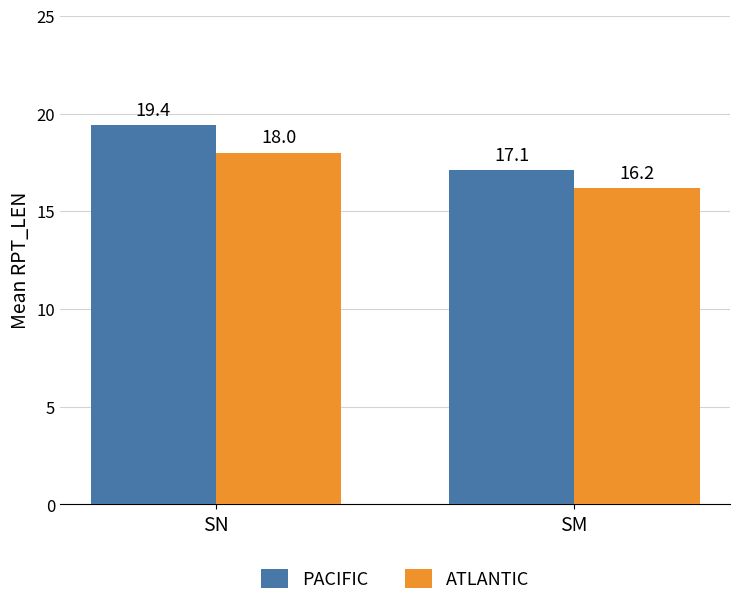

What is the highest value of the ATLANTIC series?

18.0